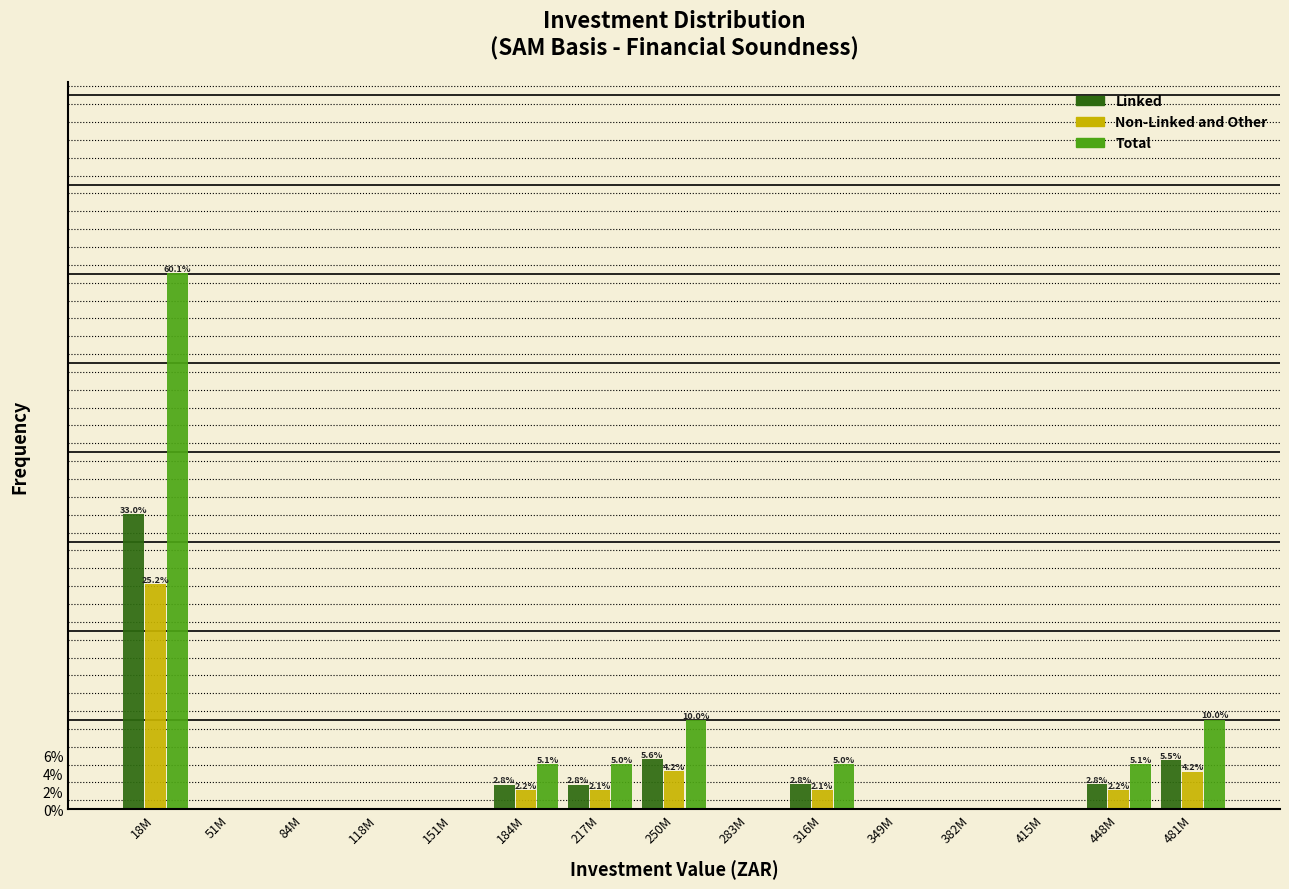

What is the sum of all Non-Linked and Other values?

42.6